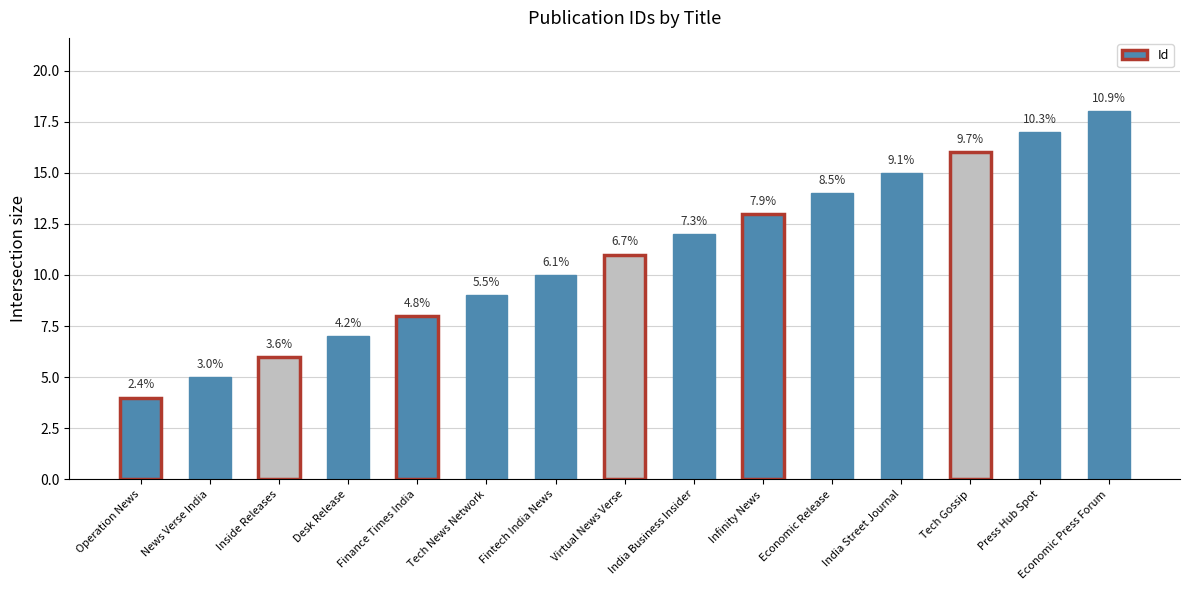

Is it true that the value at Desk Release is 5?

False